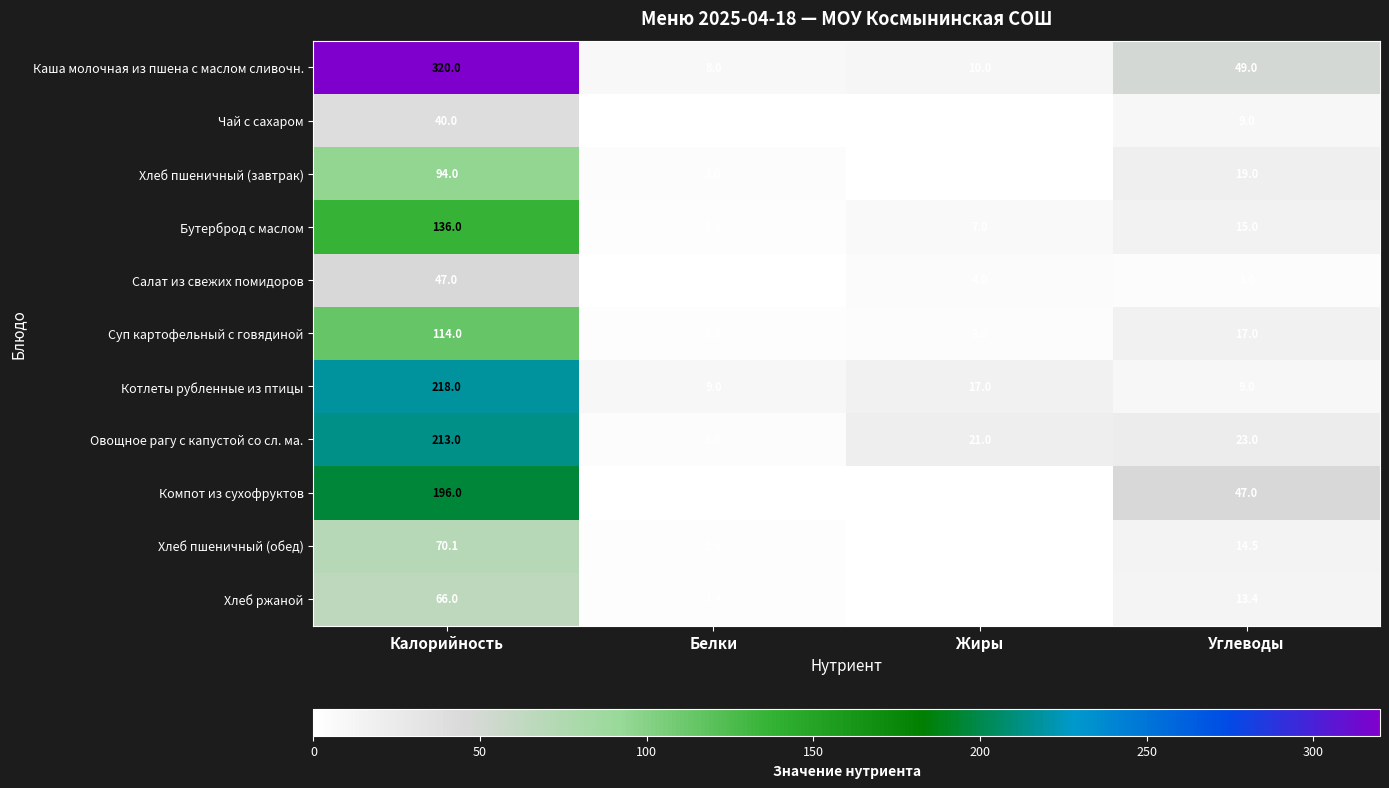

Count the number of categories in the chart.

4